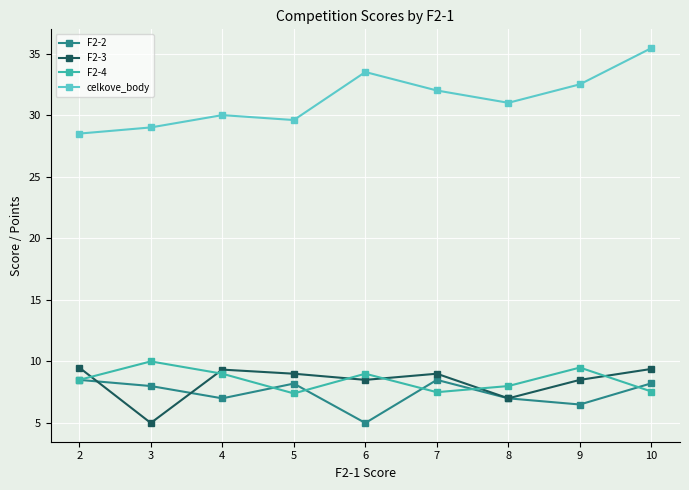

True or false: F2-3 and celkove_body intersect in this chart.

False